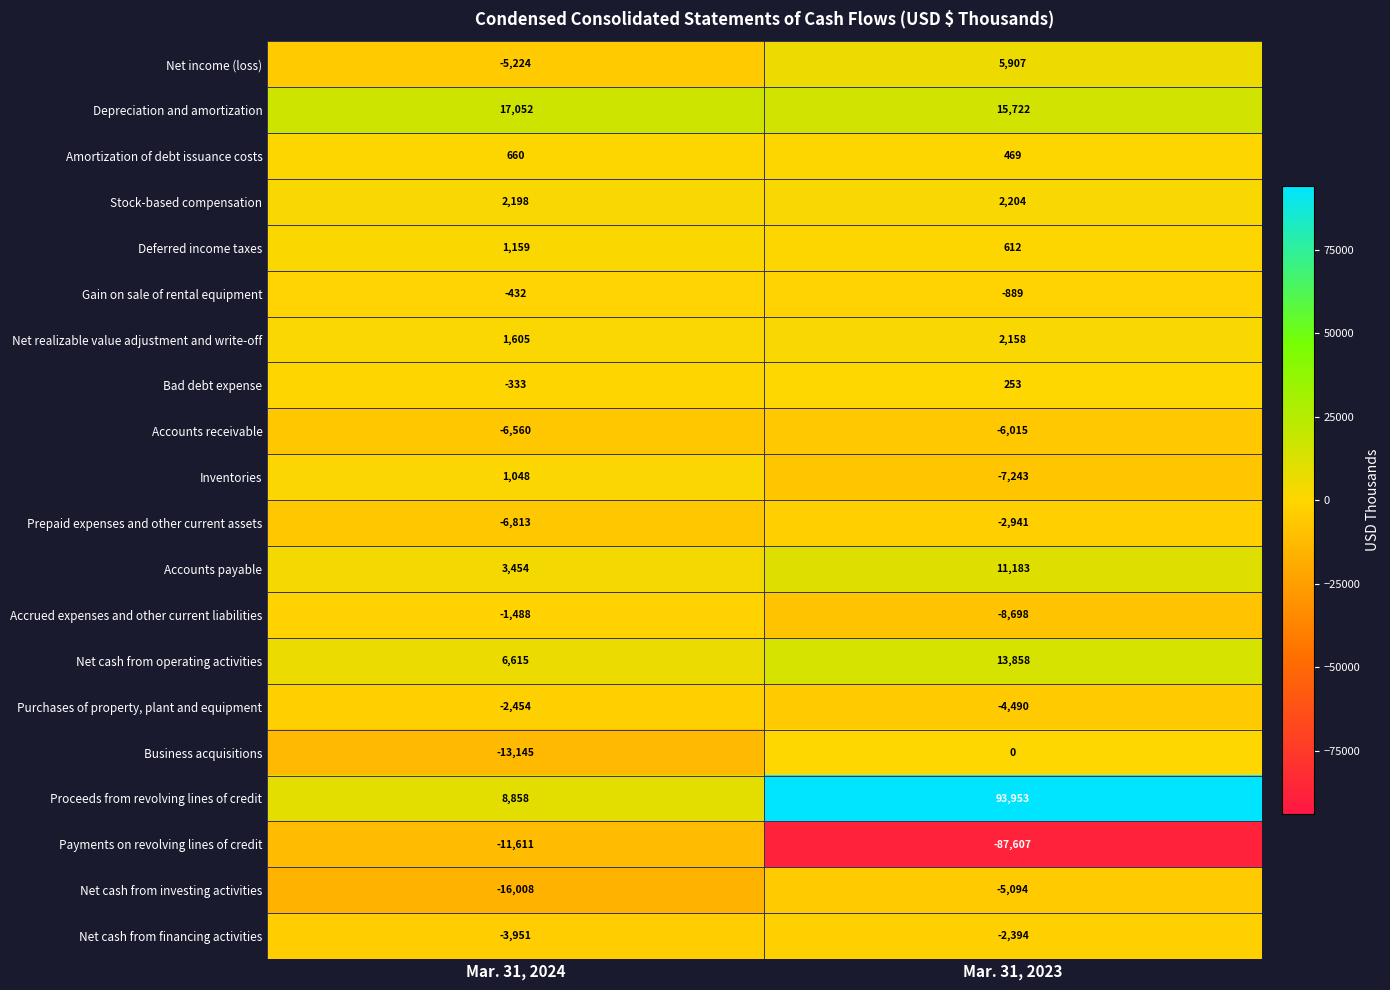

Is it true that Business acquisitions equals 0 at Mar. 31, 2023?

True